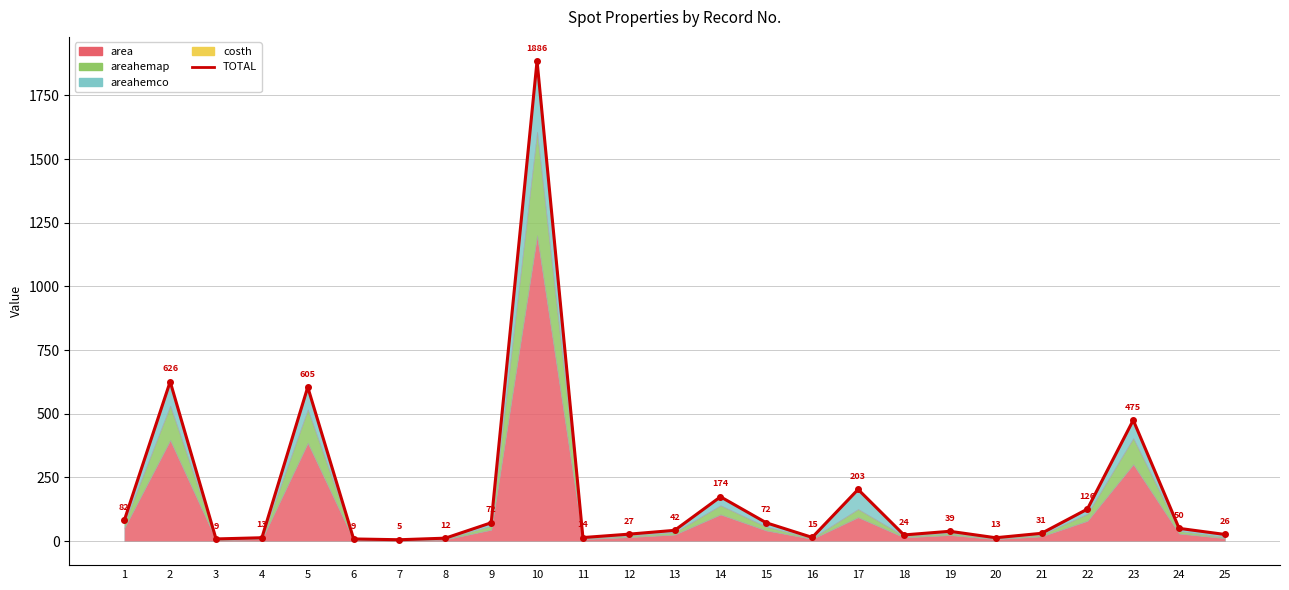

Which category has the highest value across all series?

10